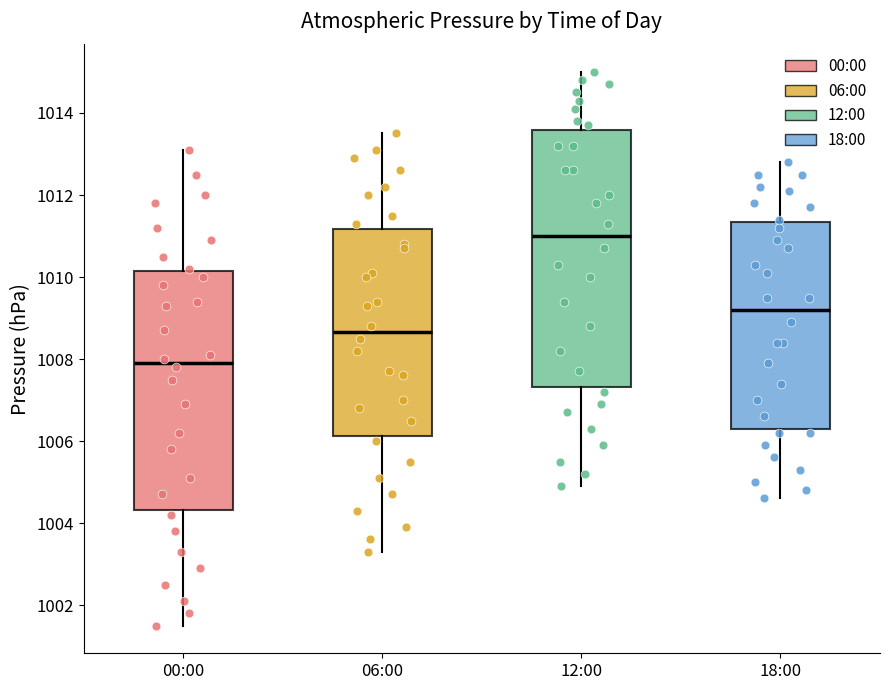

Reading left to right, transcribe this box plot: for each box, give where its median line is, the range the box spans, and where its two whiskers end, as read against the y-axis. The values are not printed on the chart, so give them approximately, as read against the axis.

00:00: median 1008.0, box 1004.4 to 1010.2, whiskers 1001.6 to 1013.2
06:00: median 1008.6, box 1006.2 to 1011.2, whiskers 1003.4 to 1013.6
12:00: median 1011.0, box 1007.4 to 1013.6, whiskers 1005.0 to 1015.0
18:00: median 1009.2, box 1006.4 to 1011.4, whiskers 1004.6 to 1012.8